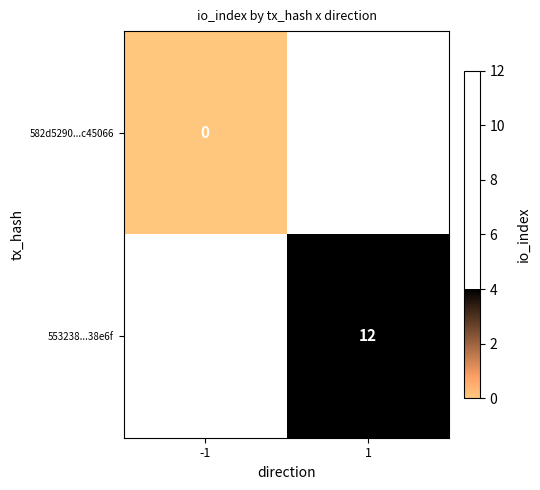

How many distinct data groups are displayed?

2